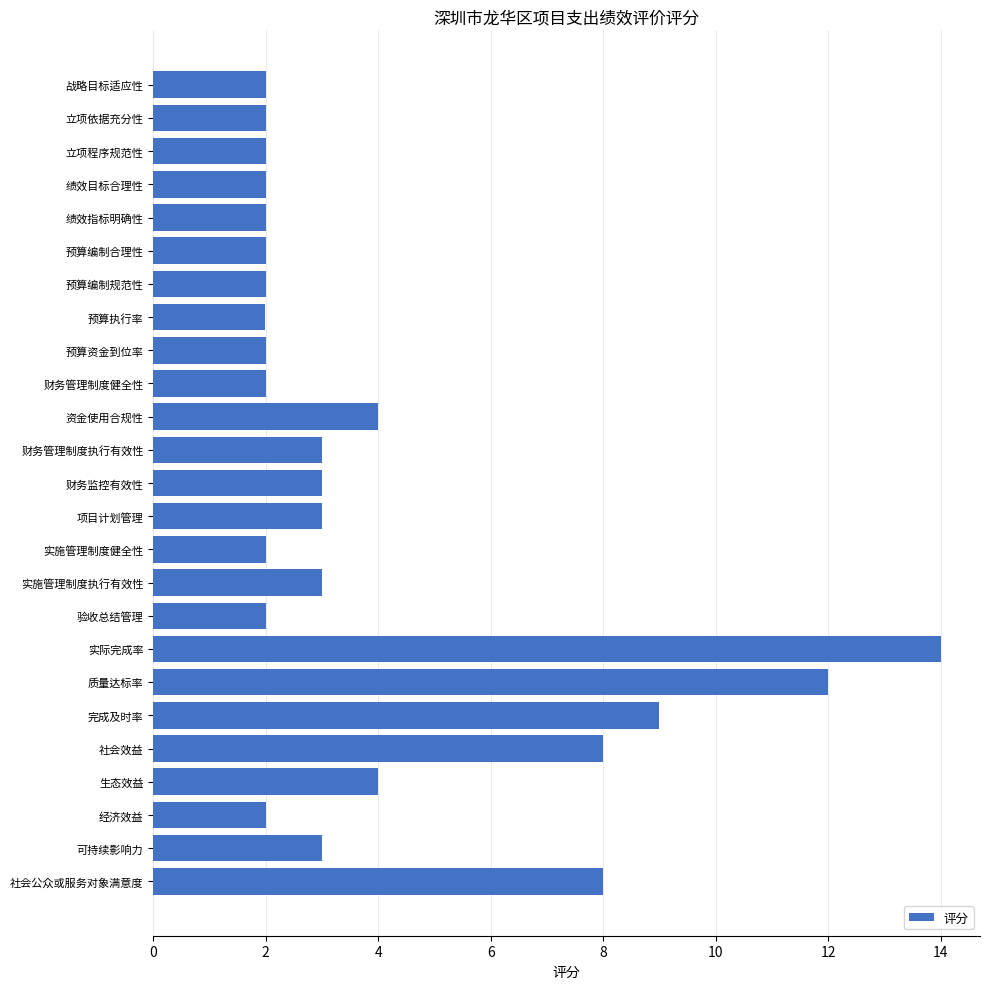

How many series are shown in this chart?

1